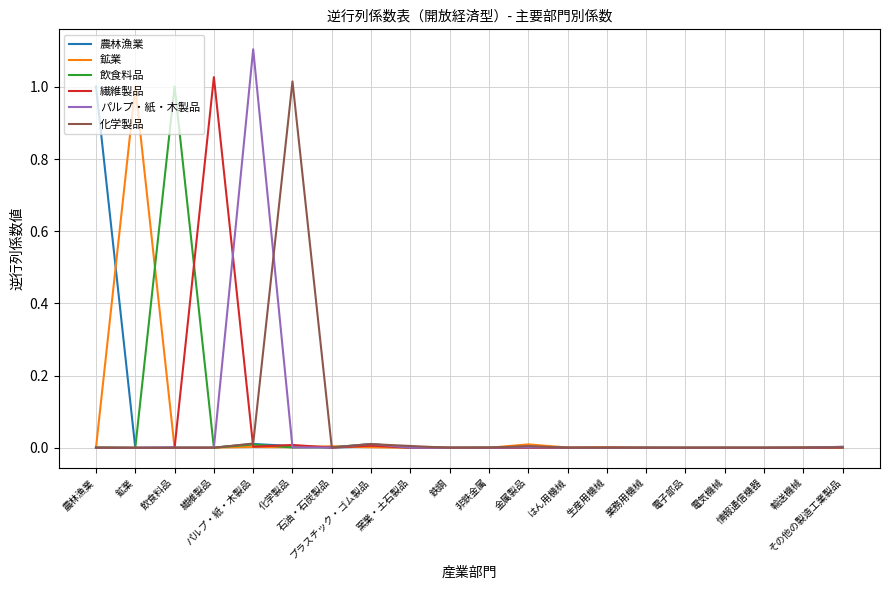

What is the maximum value shown in the chart?

1.1